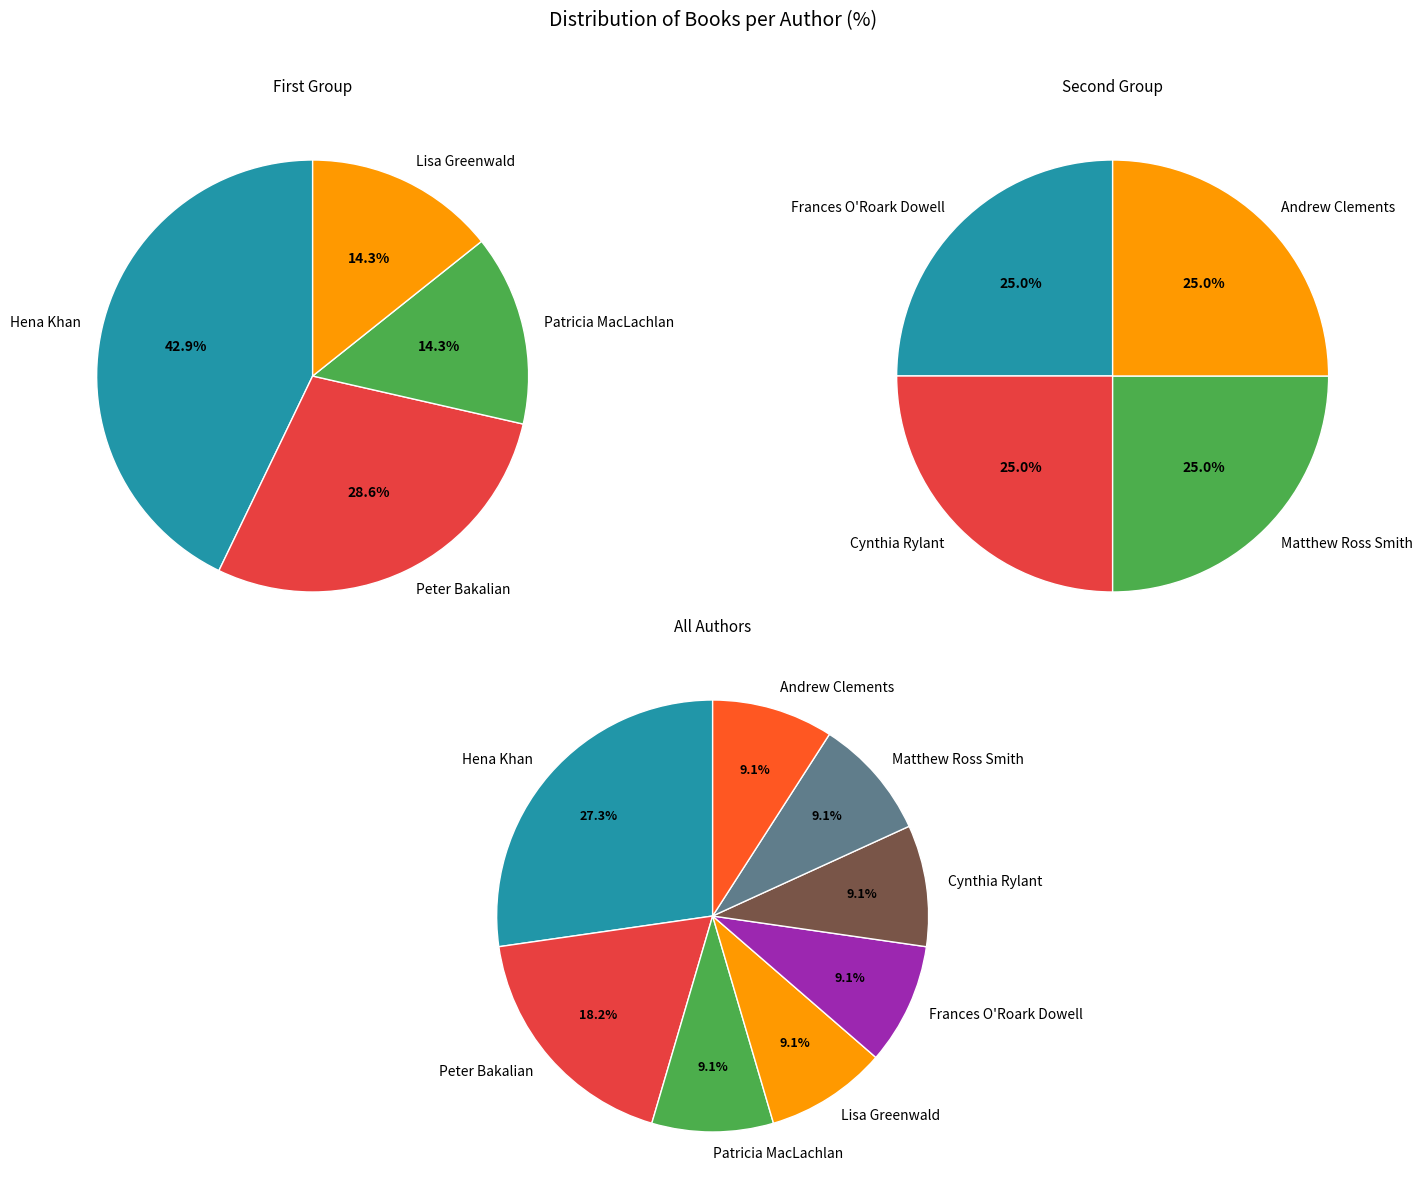

Does Patricia MacLachlan (38022587) account for over 50% of the chart?

No